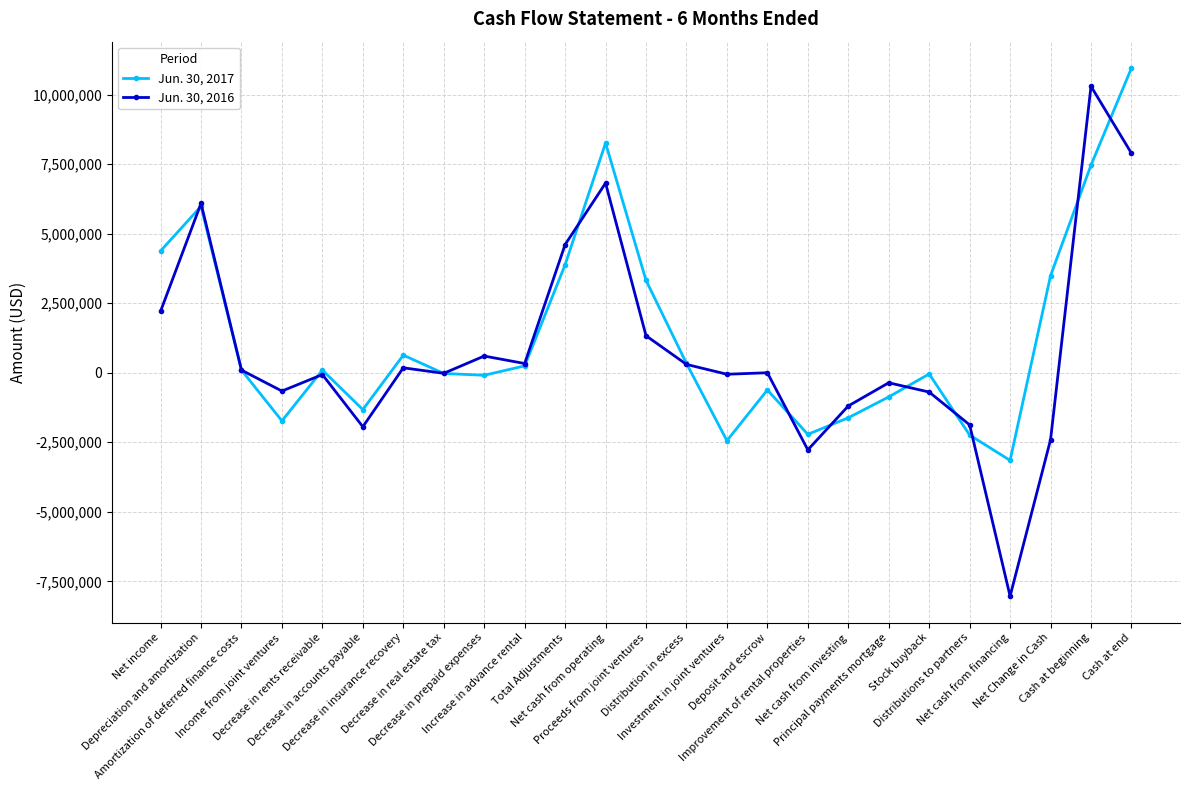

List the series in order of their overall mean, lowest first.

Jun. 30, 2016, Jun. 30, 2017